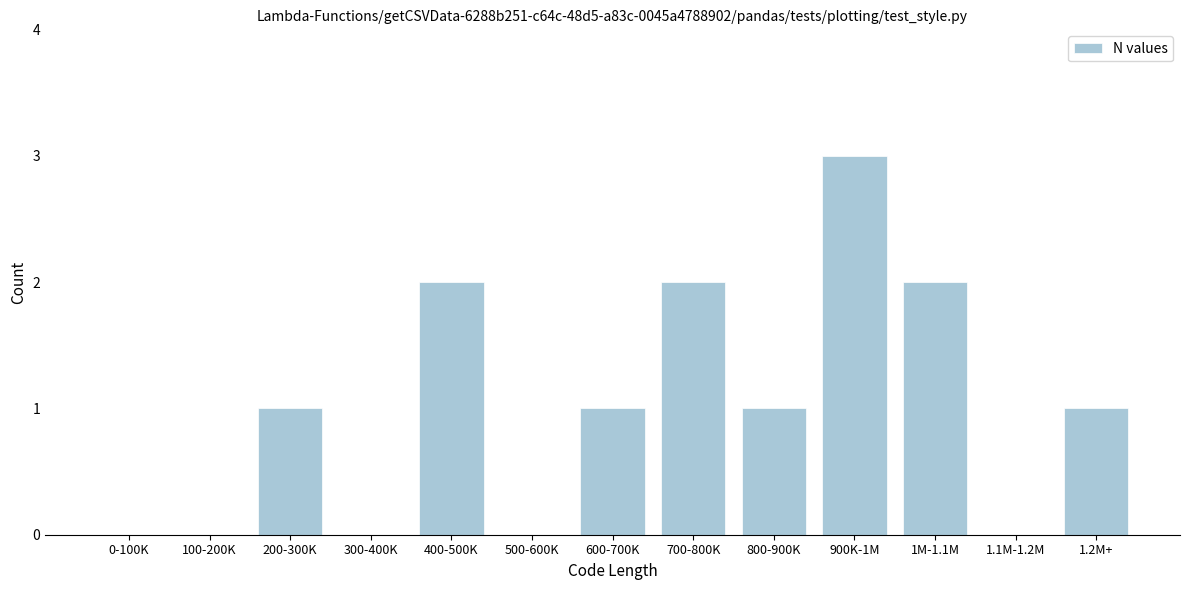

Reading left to right, what are all the values shown in this chart?

0-100K=0	100-200K=0	200-300K=1	300-400K=0	400-500K=2	500-600K=0	600-700K=1	700-800K=2	800-900K=1	900K-1M=3	1M-1.1M=2	1.1M-1.2M=0	1.2M+=1